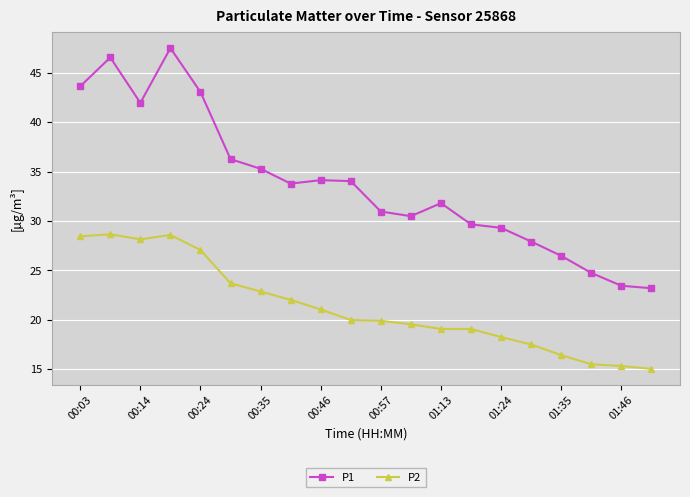

List the series in order of their overall mean, highest first.

P1, P2